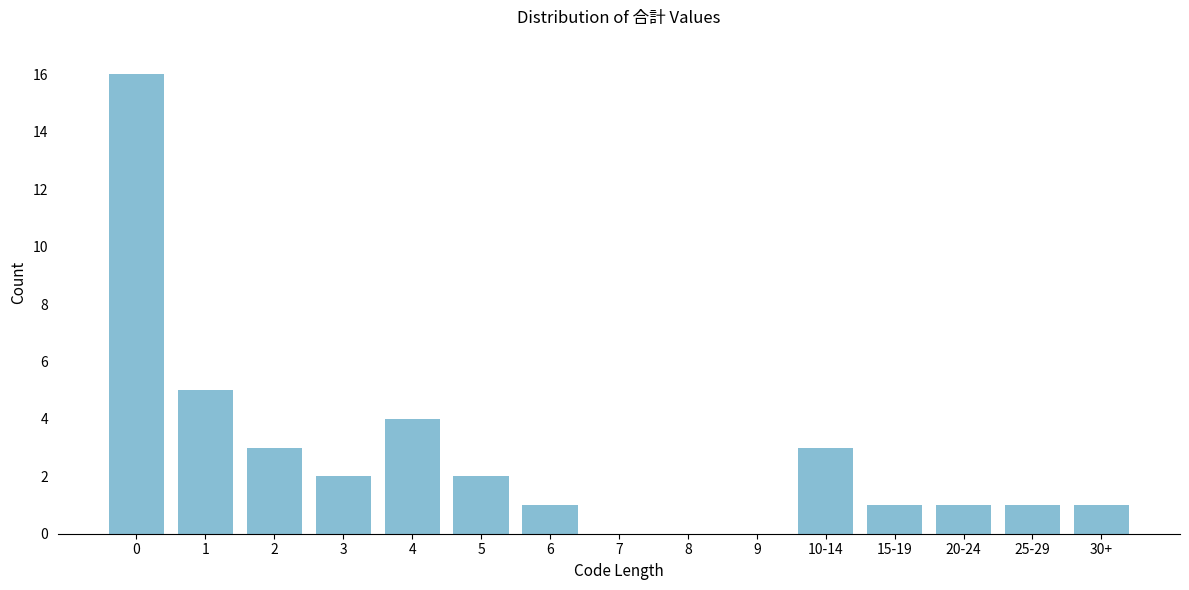

Reading left to right, what are all the values shown in this chart?

0=16	1=5	2=3	3=2	4=4	5=2	6=1	7=0	8=0	9=0	10-14=3	15-19=1	20-24=1	25-29=1	30+=1